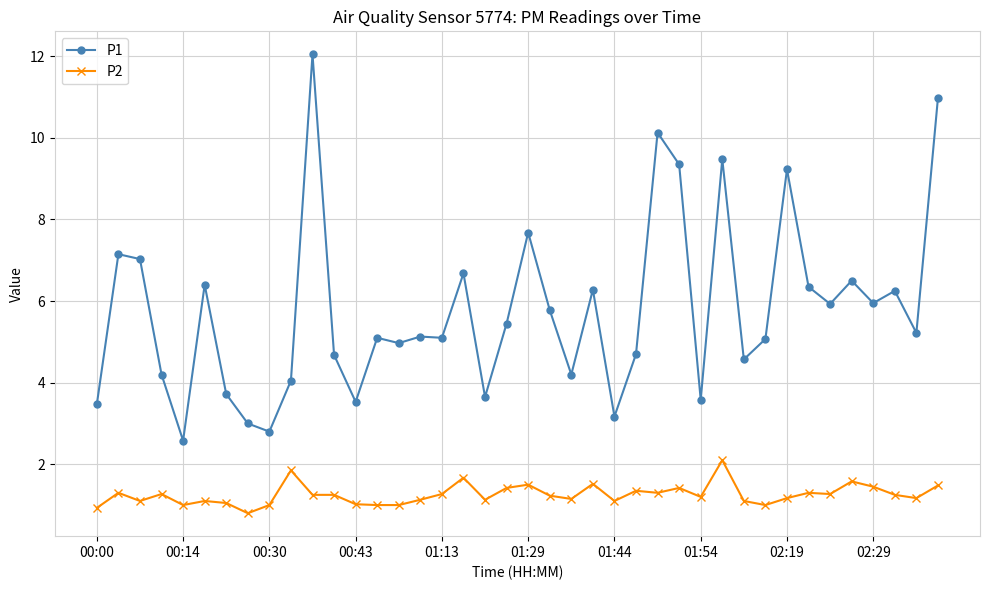

True or false: P1 and P2 cross at least once.

False